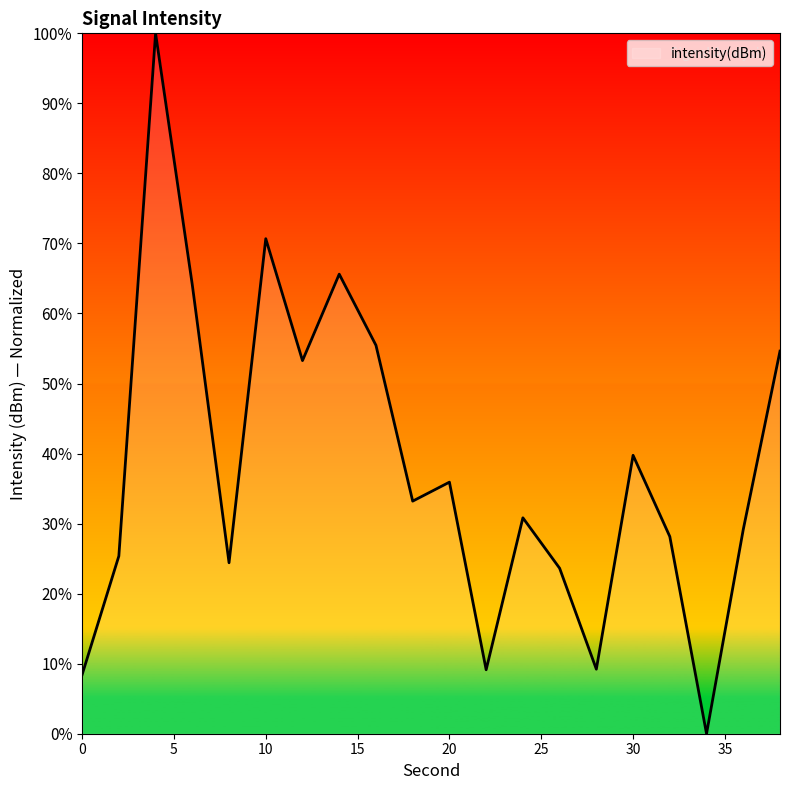

Is this an area chart (filled region under the line)?

No